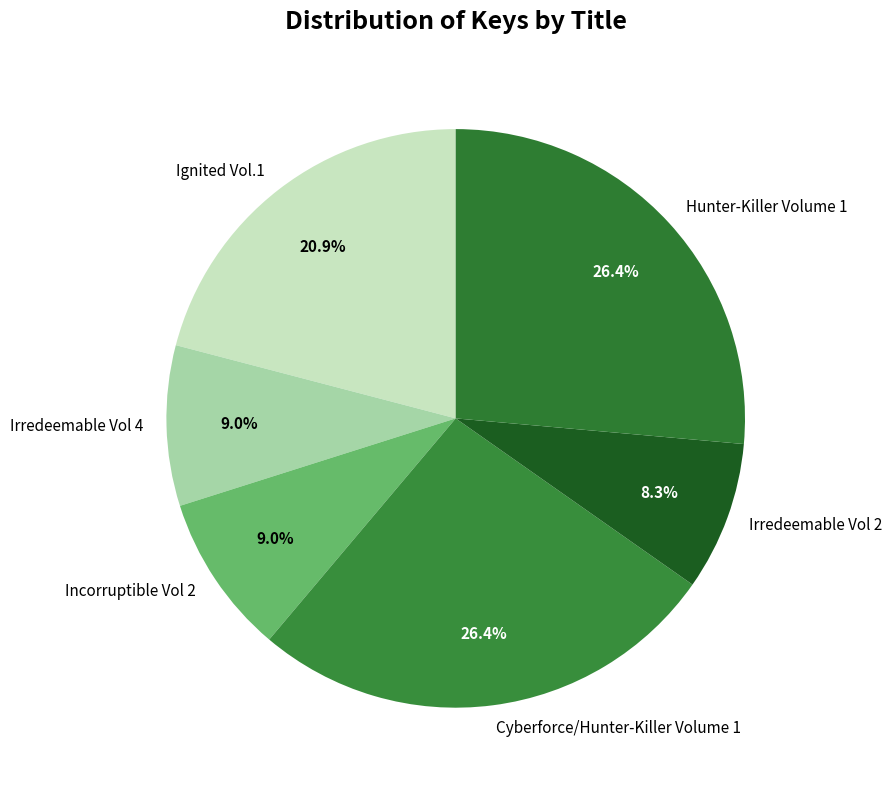

Which slice is the smallest?

Irredeemable Vol 2